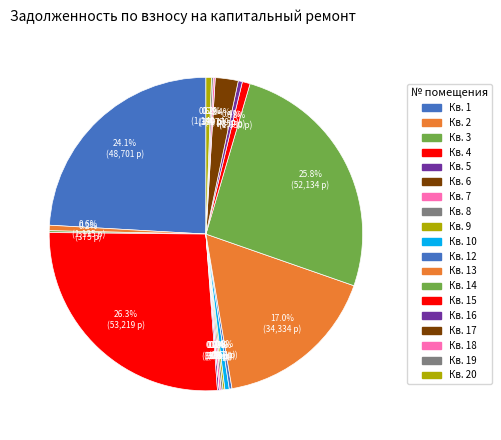

To the nearest percent, what is the difference between the largest and smallest slice percentages?

26%